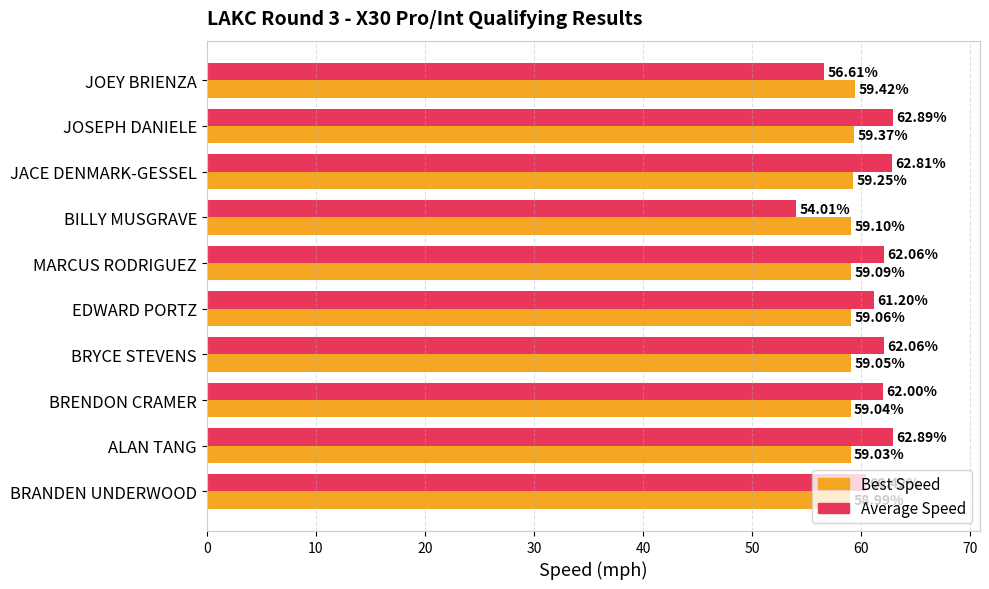

What is the difference between the maximum and minimum values in the Best Speed series?

0.4